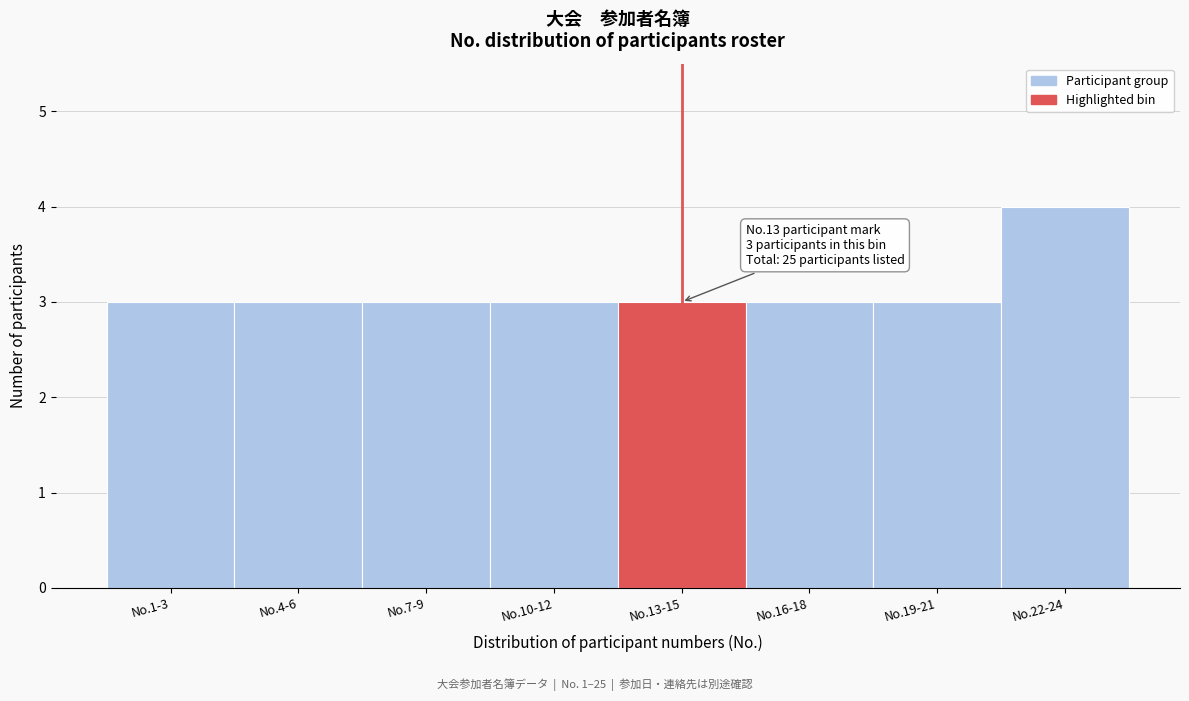

Reading left to right, list all the values displayed in this chart.

3	3	3	3	3	3	3	4